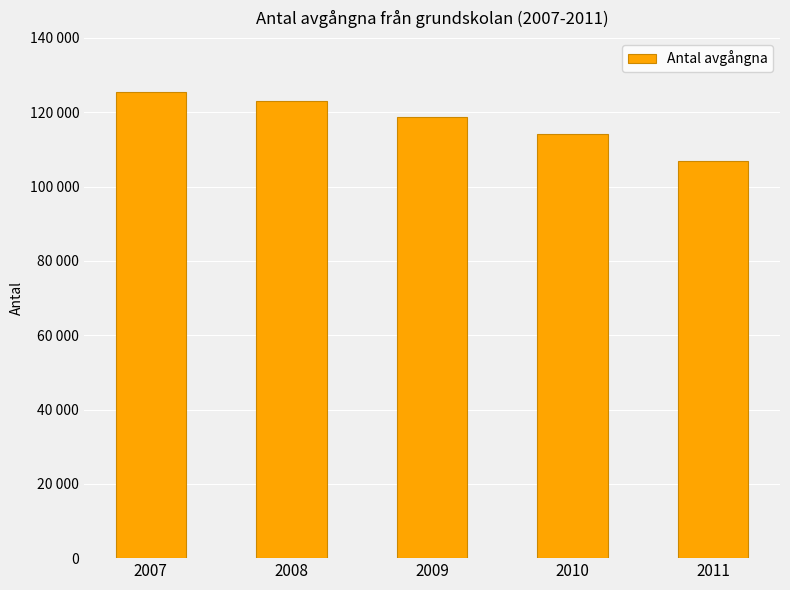

Count the values in the range 114264 to 123120.

3